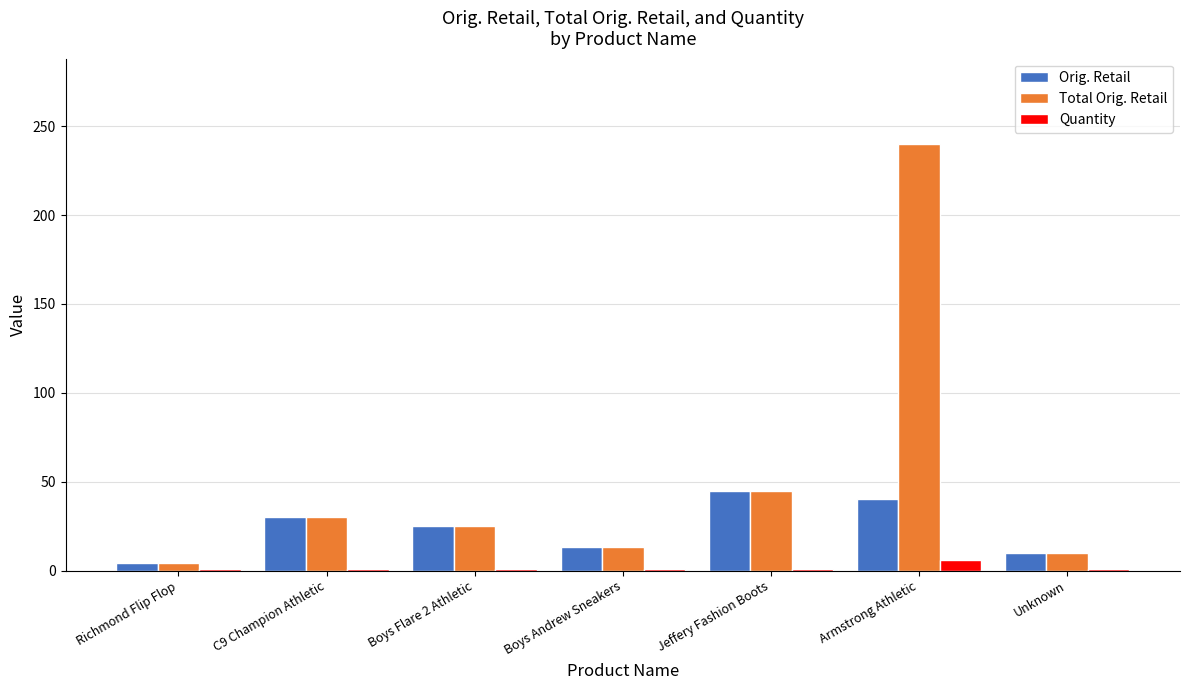

What is the sum of all Total Orig. Retail values?

367.4